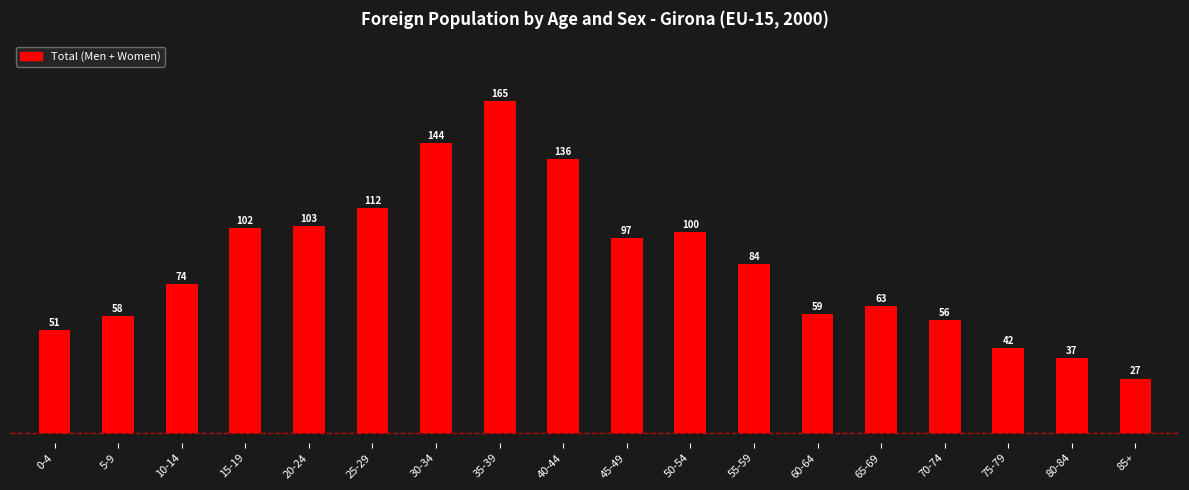

What is the change in value from 0-4 to 15-19?

+51